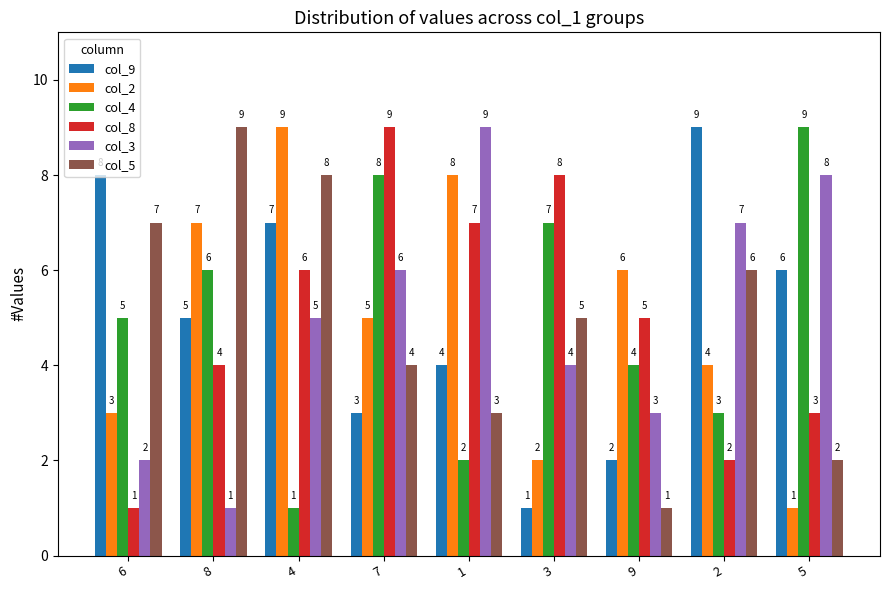

The col_4 series shows 5 at 6. True or false?

True